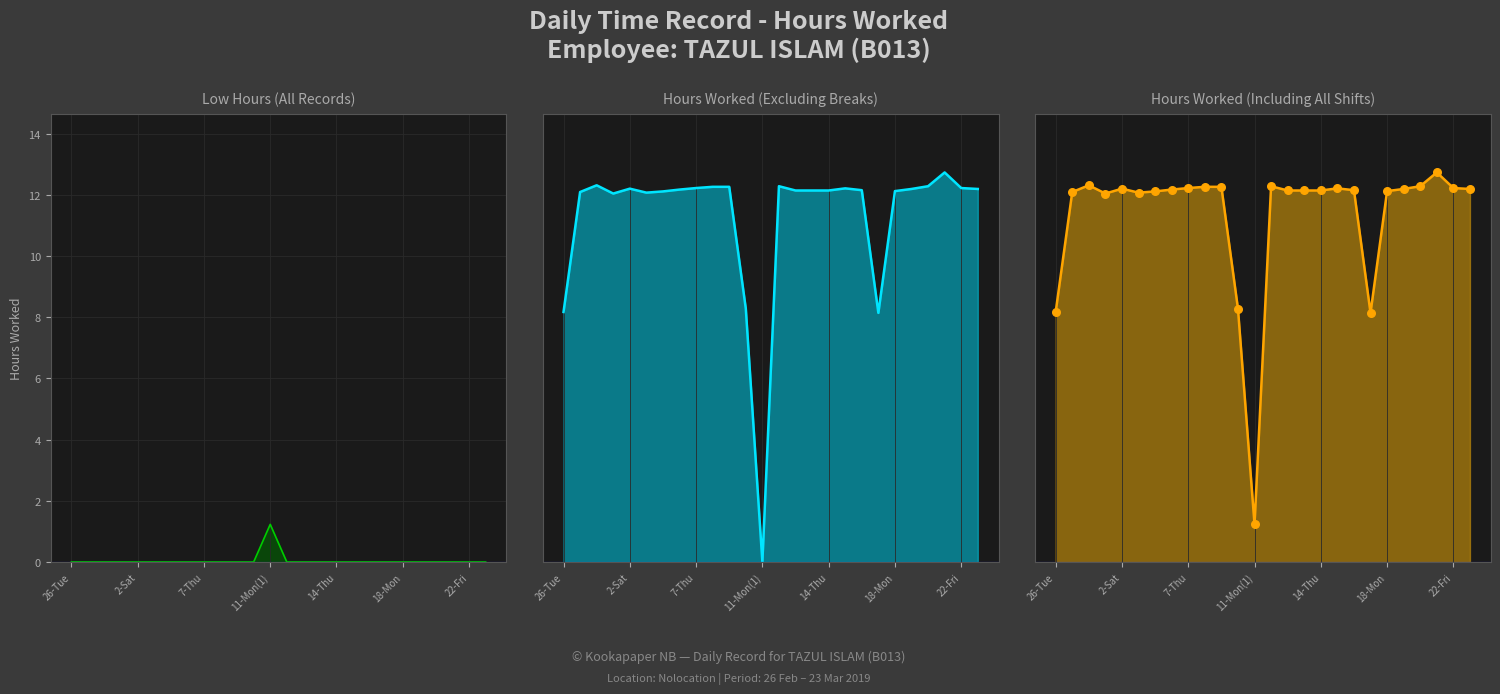

At how many categories does at least one series exceed 9?

22